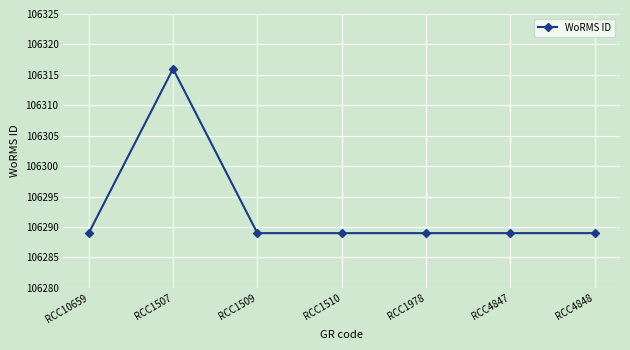

What is the maximum value shown in the chart?

106316